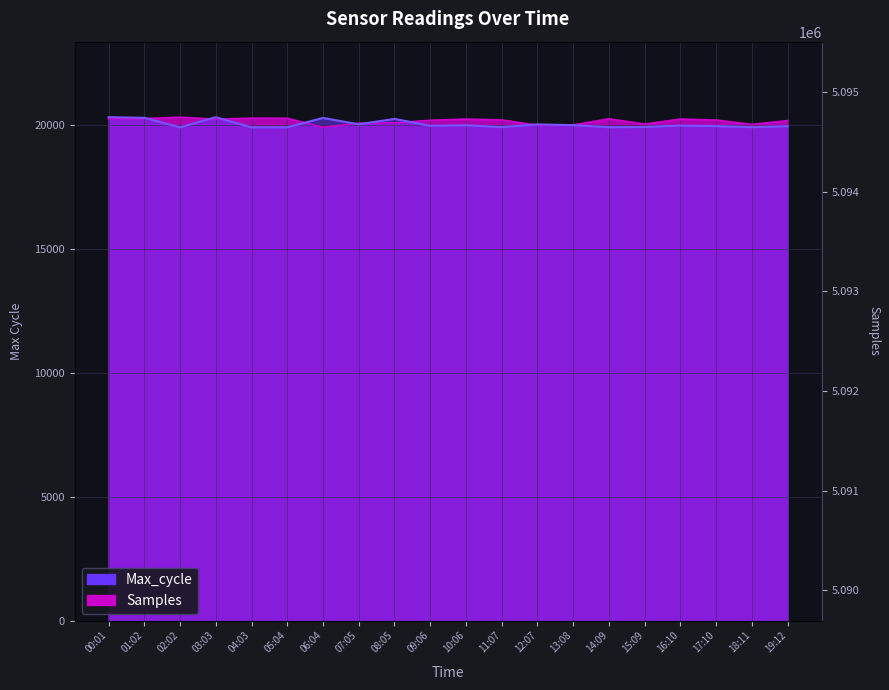

In Samples, how many points are higher than both neighbors (excluding endpoints)?

5